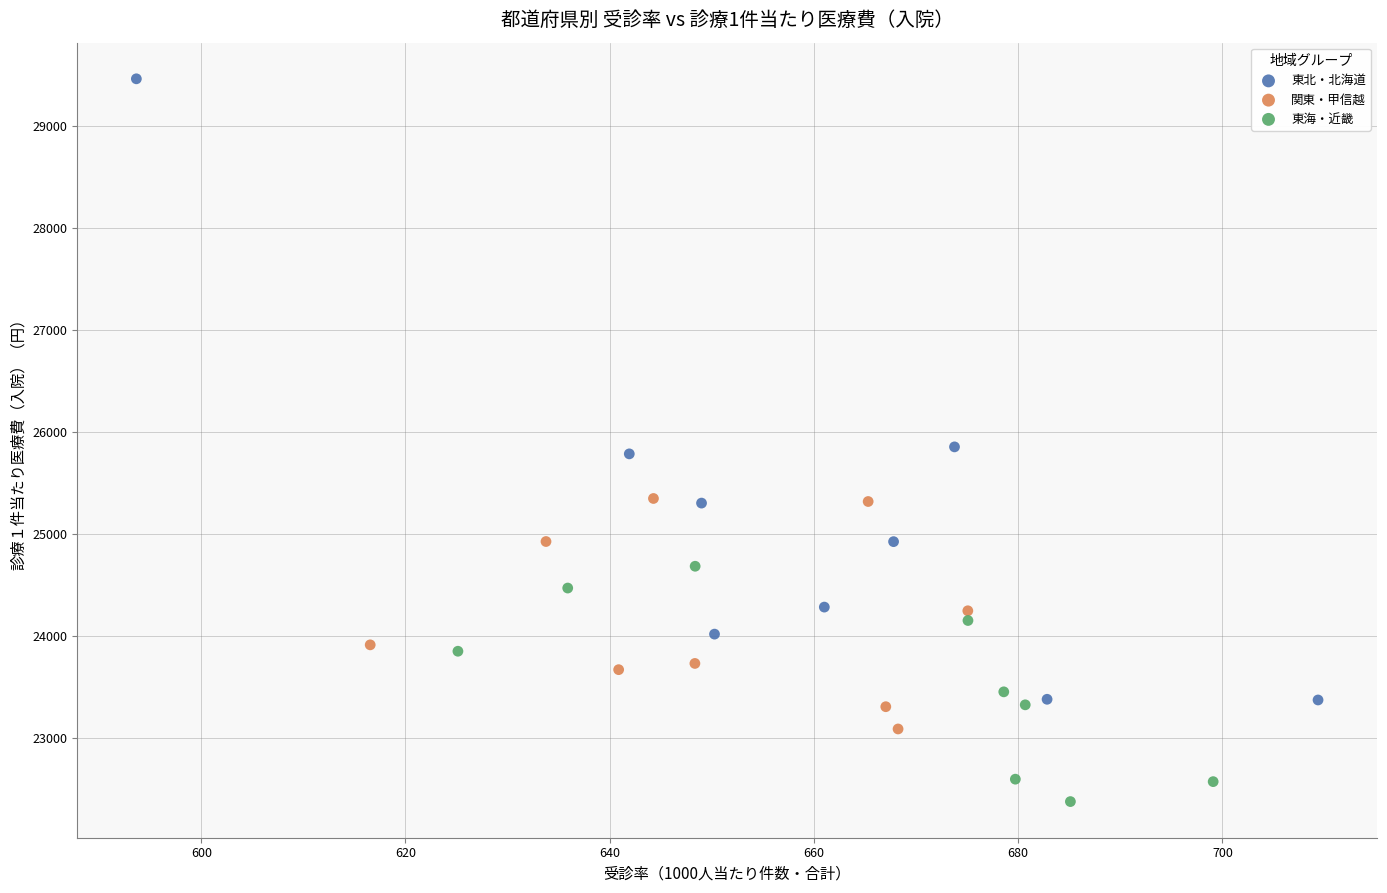

Which series reaches the minimum Y coordinate?

東海・近畿